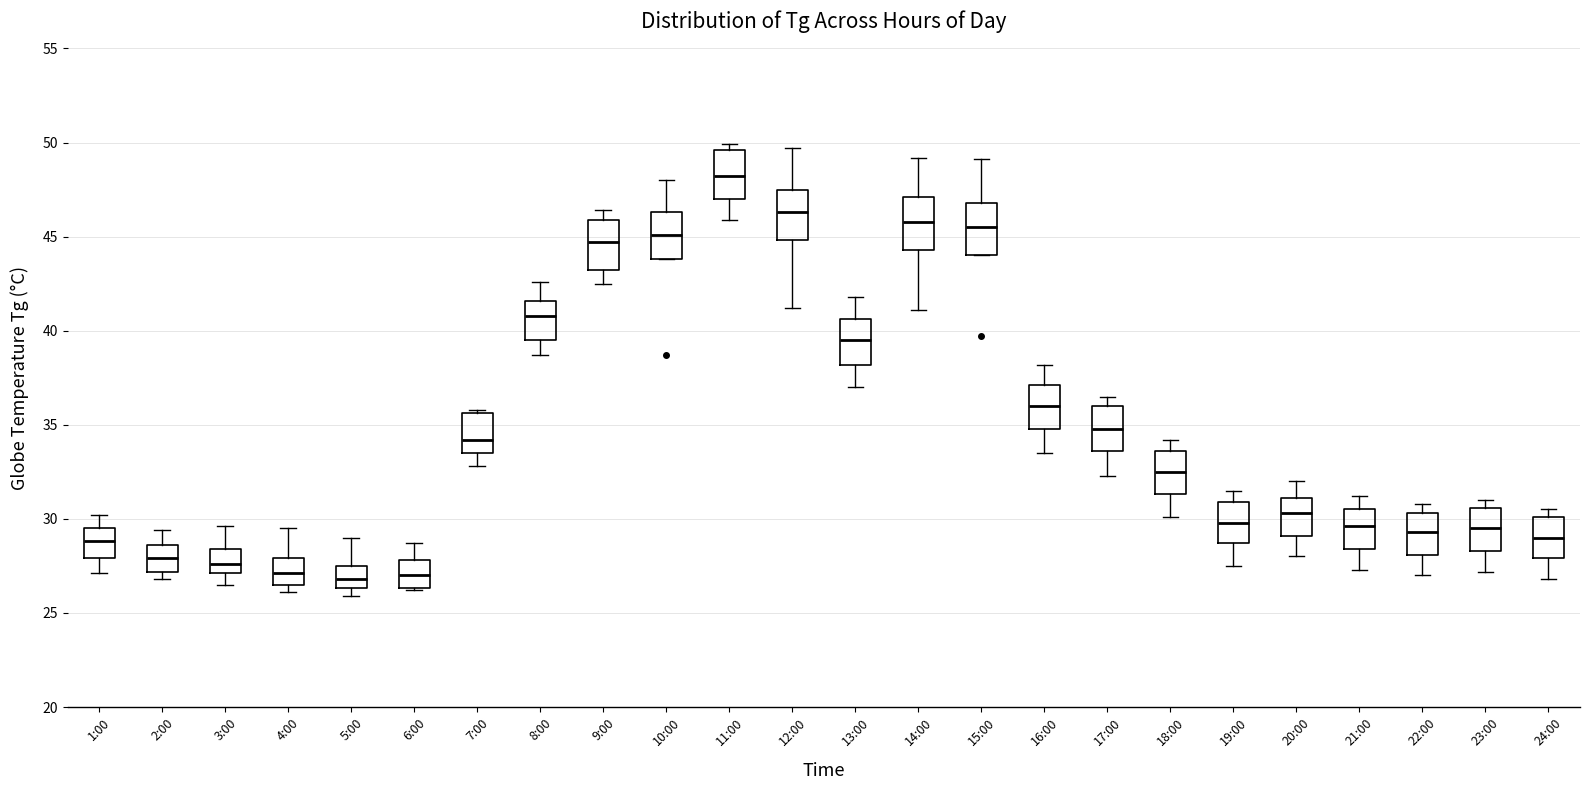

Reading left to right, read every box against the y-axis: the position of its median line, the range the box covers, and the ends of its whiskers. The values are not printed on the chart, so give them approximately, as read against the axis.

1:00: median 29.0, box 28.0 to 29.5, whiskers 27.0 to 30.0
2:00: median 28.0, box 27.0 to 28.5, whiskers 27.0 (just below the box's lower edge) to 29.5
3:00: median 27.5, box 27.0 to 28.5, whiskers 26.5 to 29.5
4:00: median 27.0, box 26.5 to 28.0, whiskers 26.0 to 29.5
5:00: median 27.0, box 26.5 to 27.5, whiskers 26.0 to 29.0
6:00: median 27.0, box 26.5 to 28.0, whiskers 26.0 to 28.5
7:00: median 34.0, box 33.5 to 35.5, whiskers 33.0 to 36.0
8:00: median 41.0, box 39.5 to 41.5, whiskers 38.5 to 42.5
9:00: median 44.5, box 43.0 to 46.0, whiskers 42.5 to 46.5
10:00: median 45.0, box 44.0 to 46.5, whiskers 44.0 to 48.0
11:00: median 48.0, box 47.0 to 49.5, whiskers 46.0 to 50.0
12:00: median 46.5, box 45.0 to 47.5, whiskers 41.0 to 49.5
13:00: median 39.5, box 38.0 to 40.5, whiskers 37.0 to 42.0
14:00: median 46.0, box 44.5 to 47.0, whiskers 41.0 to 49.0
15:00: median 45.5, box 44.0 to 47.0, whiskers 44.0 to 49.0
16:00: median 36.0, box 35.0 to 37.0, whiskers 33.5 to 38.0
17:00: median 35.0, box 33.5 to 36.0, whiskers 32.5 to 36.5
18:00: median 32.5, box 31.5 to 33.5, whiskers 30.0 to 34.0
19:00: median 30.0, box 28.5 to 31.0, whiskers 27.5 to 31.5
20:00: median 30.5, box 29.0 to 31.0, whiskers 28.0 to 32.0
21:00: median 29.5, box 28.5 to 30.5, whiskers 27.5 to 31.0
22:00: median 29.5, box 28.0 to 30.5, whiskers 27.0 to 31.0
23:00: median 29.5, box 28.5 to 30.5, whiskers 27.0 to 31.0
24:00: median 29.0, box 28.0 to 30.0, whiskers 27.0 to 30.5